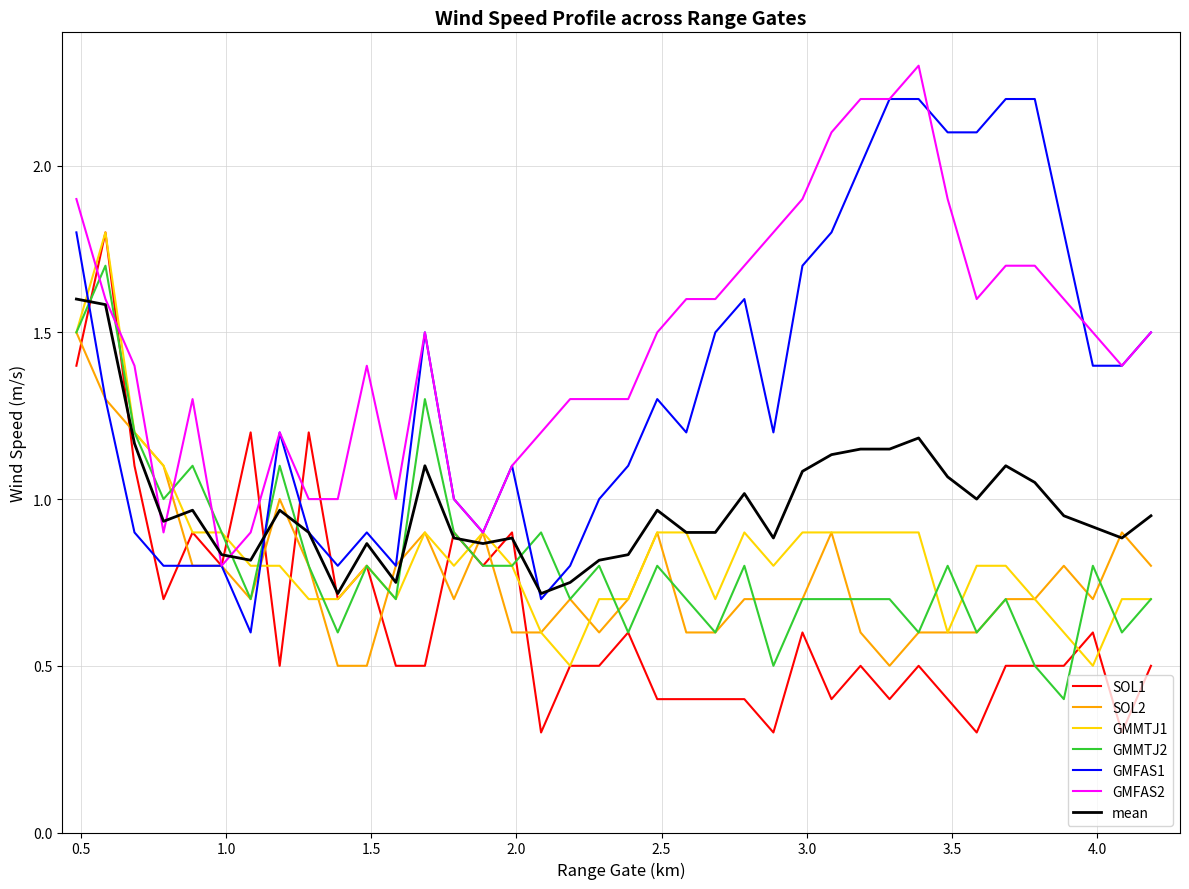

What is the sum of all SOL1 values?

24.5